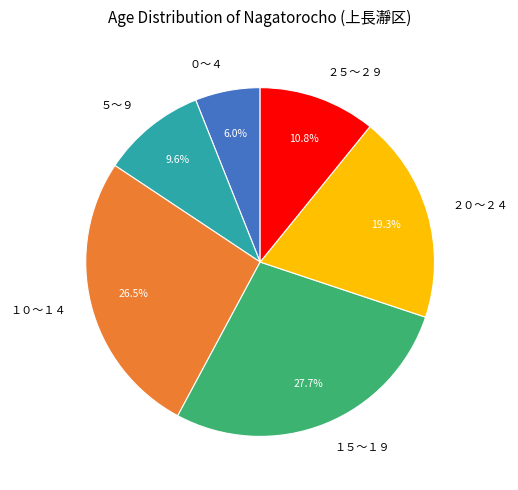

To the nearest percent, what is the average slice percentage?

17%